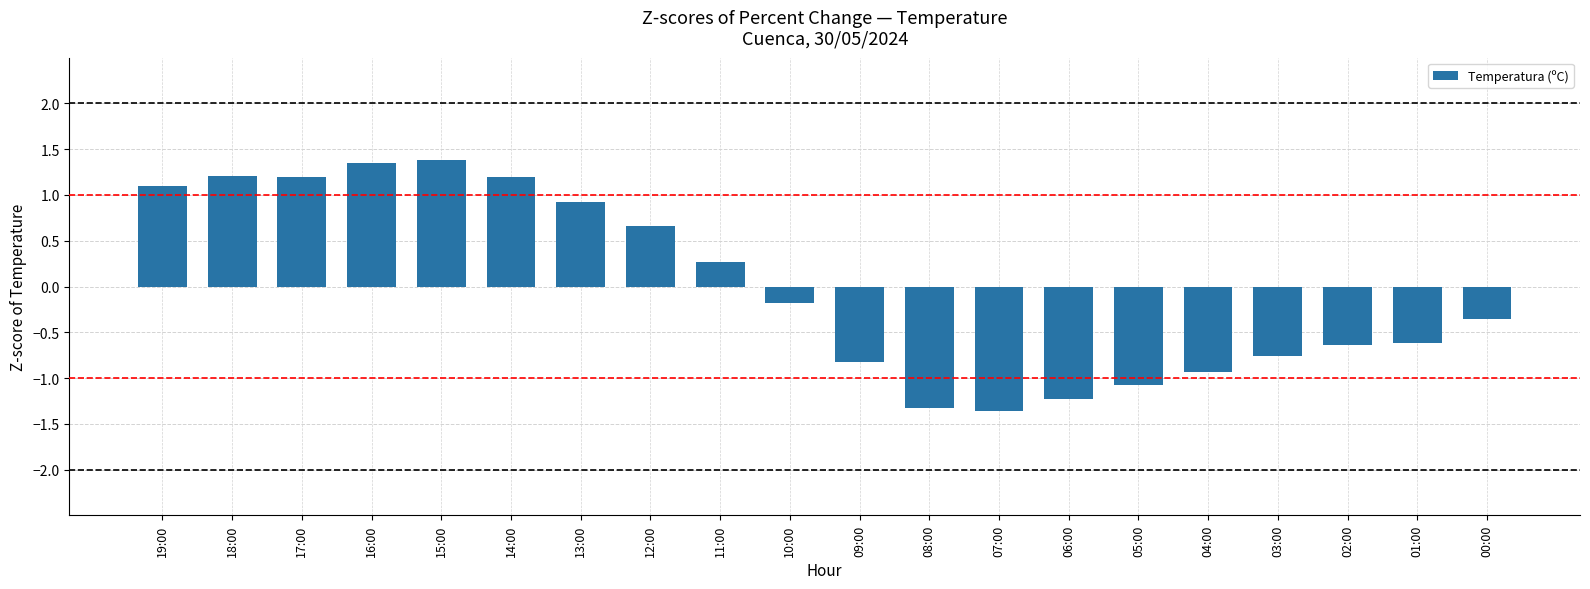

What is the change in value from 16:00 to 10:00?

-1.5